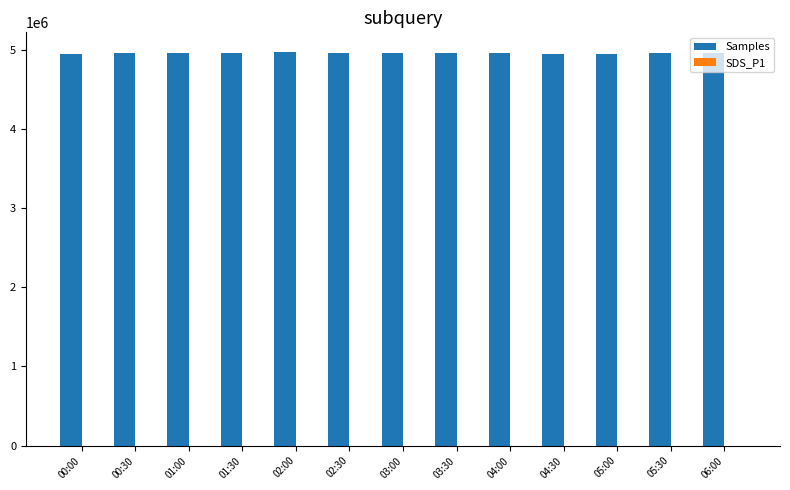

What is the maximum value for Samples?

4969050.0